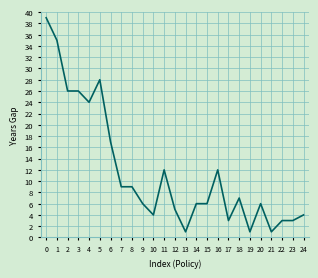

What is the difference between the second highest and minimum values?

34